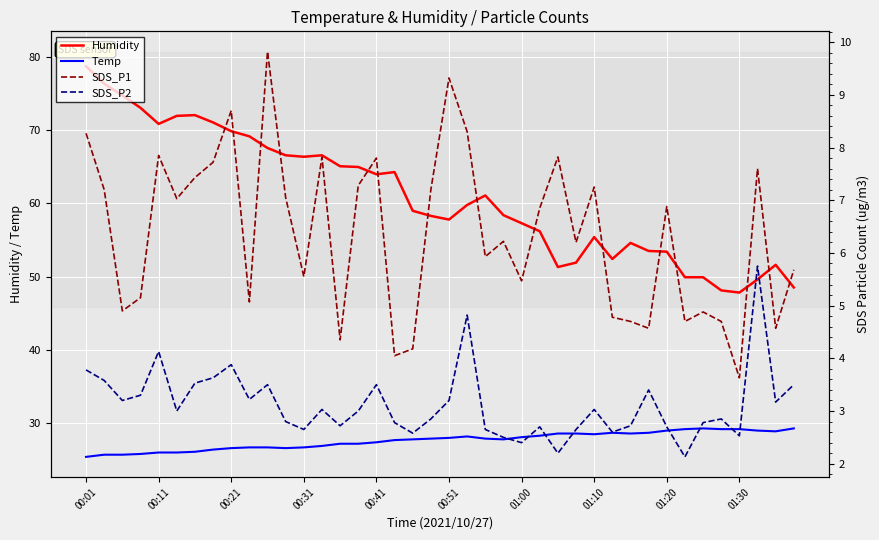

Rank the series by their maximum value, from lowest to highest.

SDS_P2, SDS_P1, Temp, Humidity